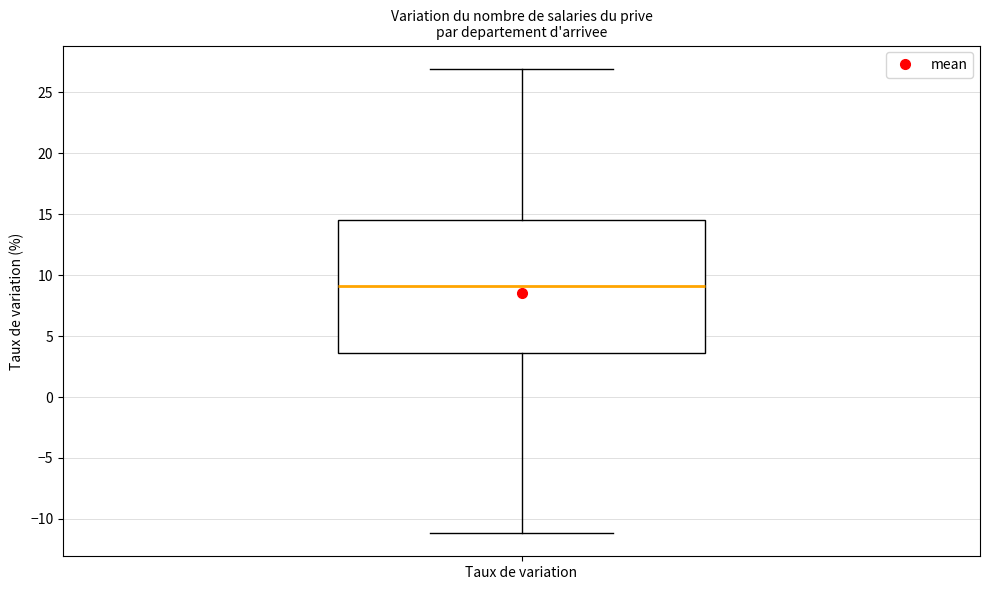

Read this box plot against the y-axis: the position of the median line, the range covered by the box, and the ends of both whiskers. The values are not printed on the chart, so give them approximately, as read against the axis.

median 9.0, box 3.5 to 14.5, whiskers -11.0 to 27.0